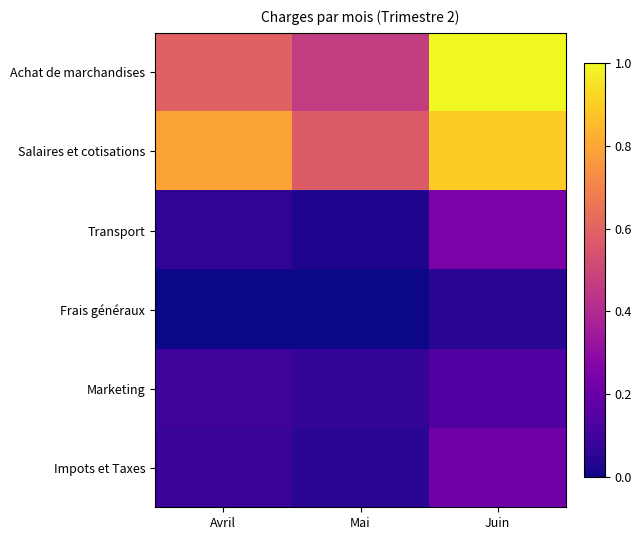

Which series changed the most between Mai and Juin?

Achat de marchandises